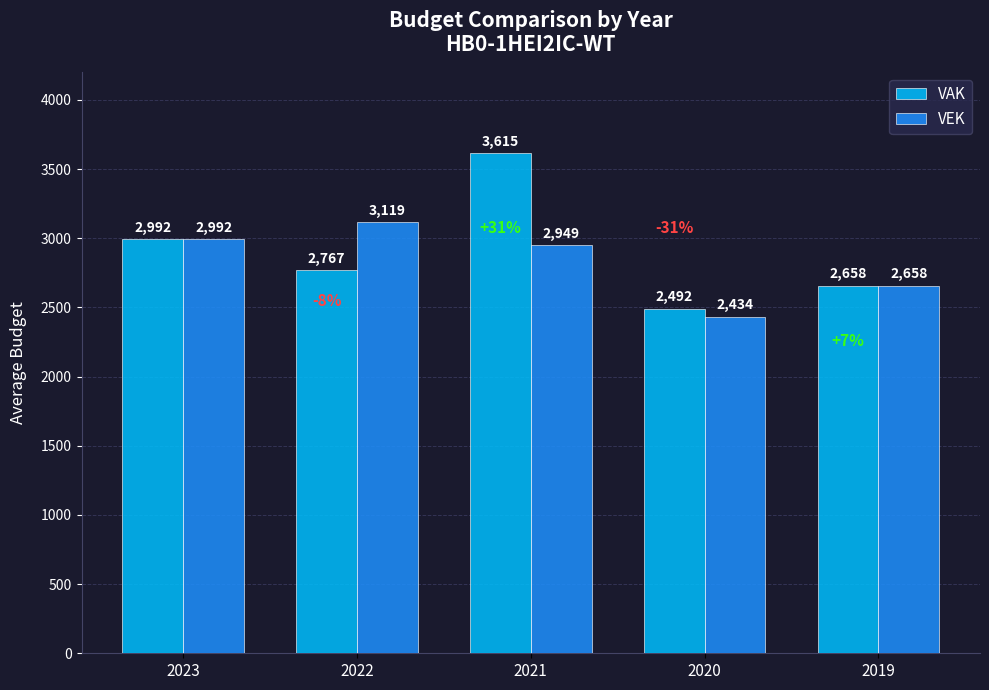

At how many categories does at least one series exceed 3338?

1